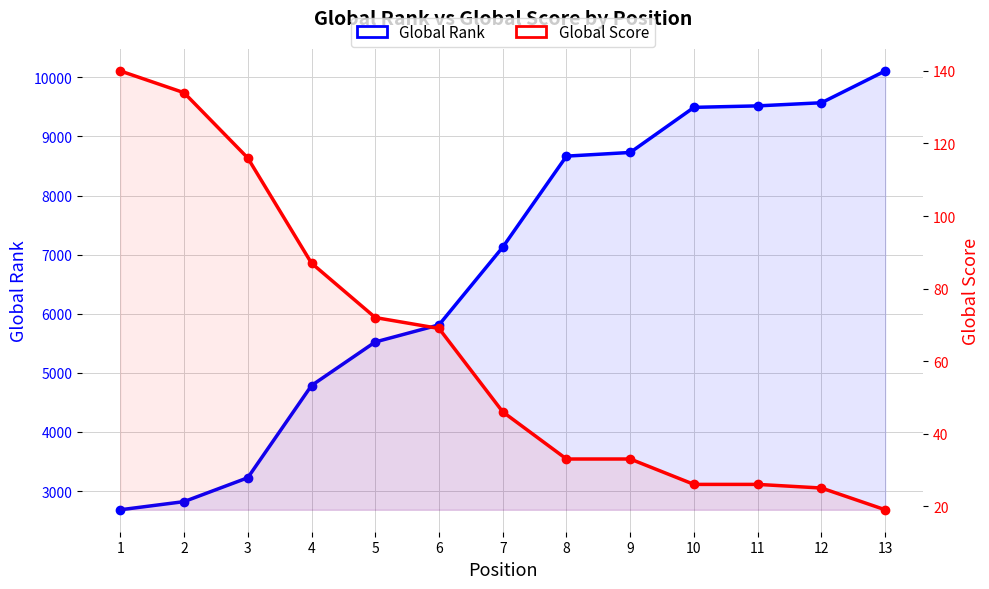

True or false: Global Score has a value of 47 at 9.

False